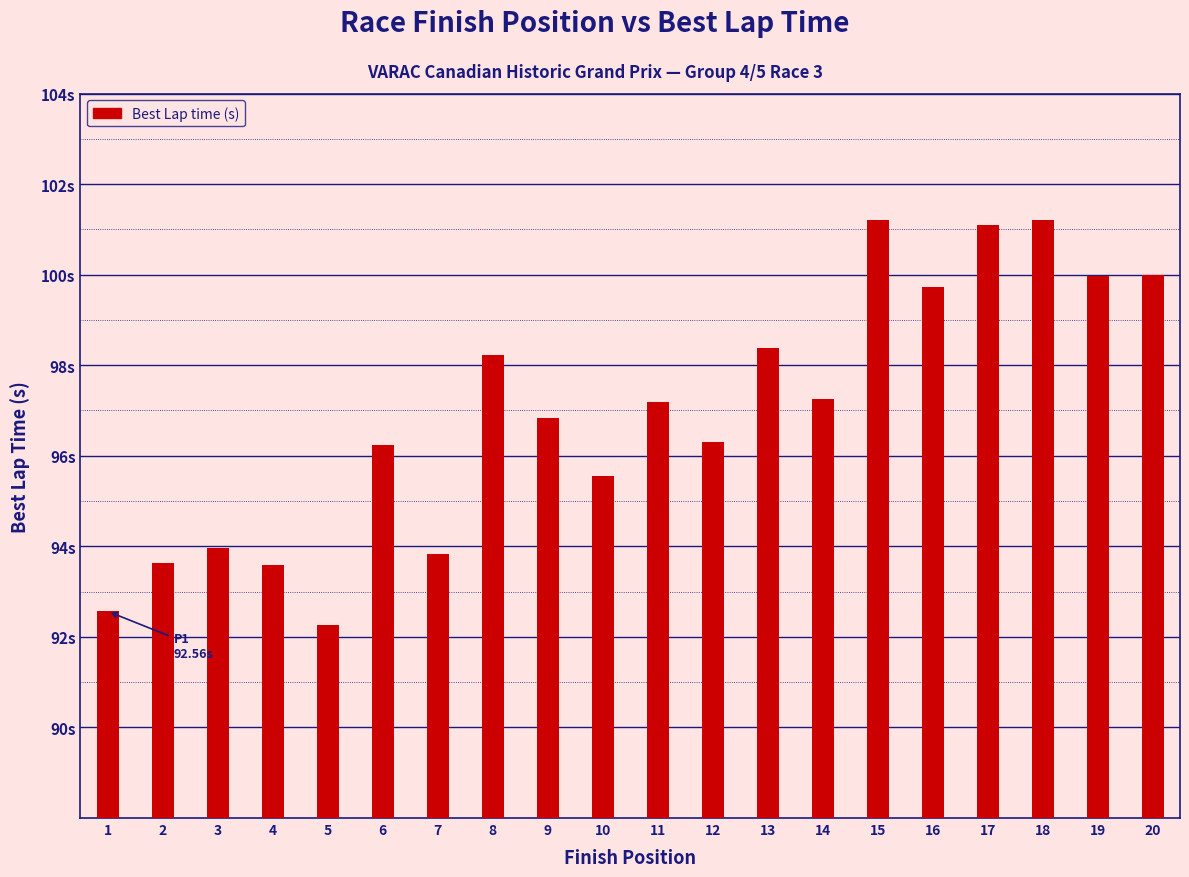

Are the bars horizontal?

No